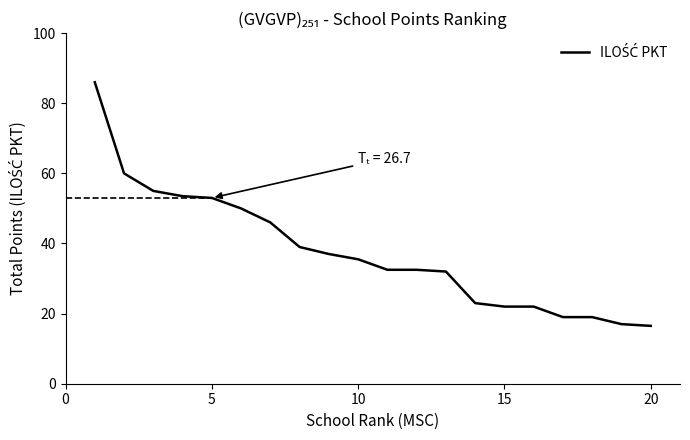

What is the smallest value displayed?

16.5